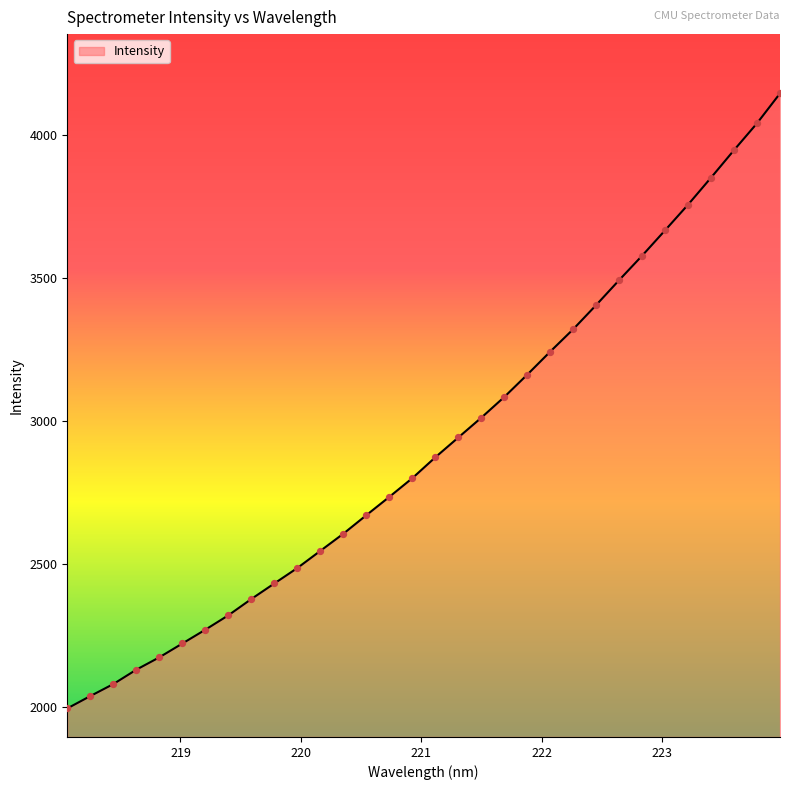

What is the smallest value displayed?

1996.7